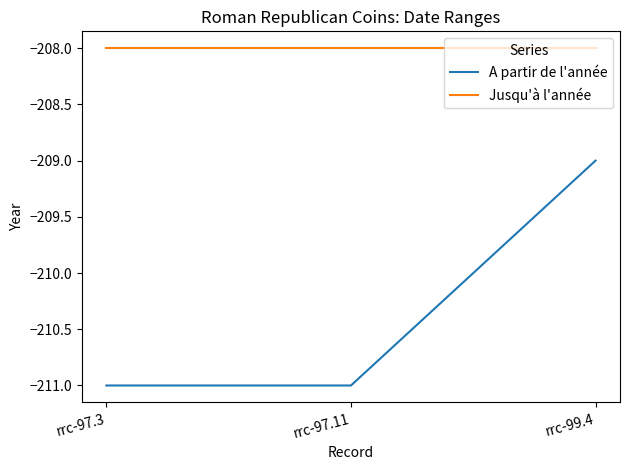

Reading left to right, list all the values displayed in this chart.

A partir de l'année: -211	-211	-209
Jusqu'à l'année: -208	-208	-208